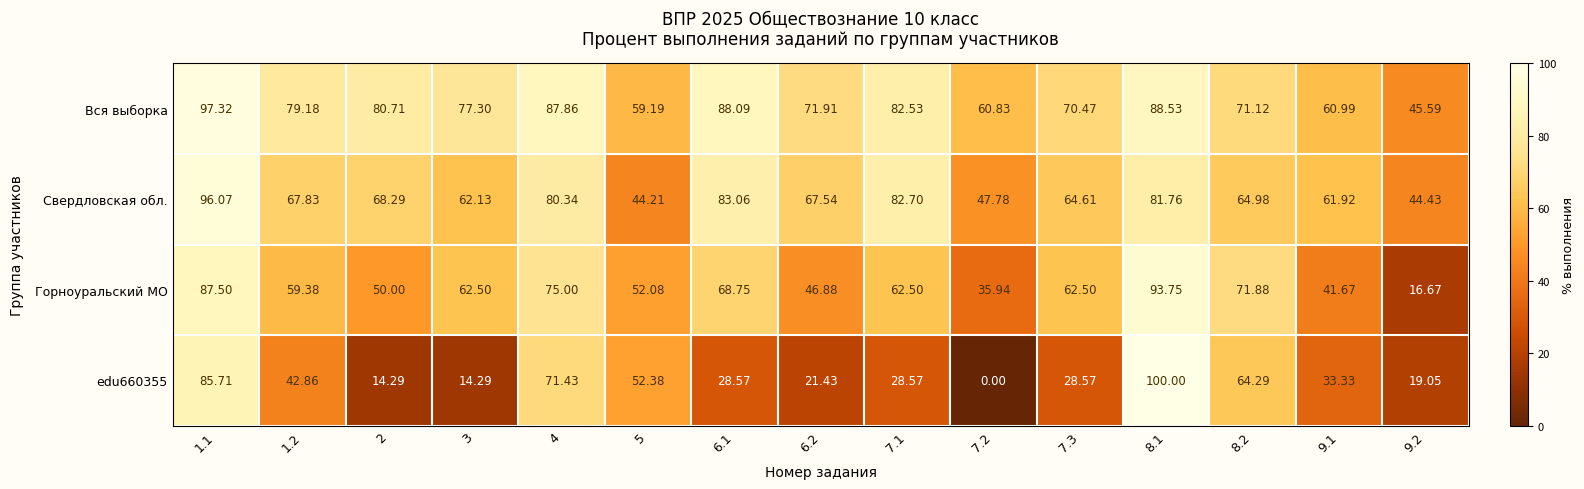

How many series are shown in this chart?

4